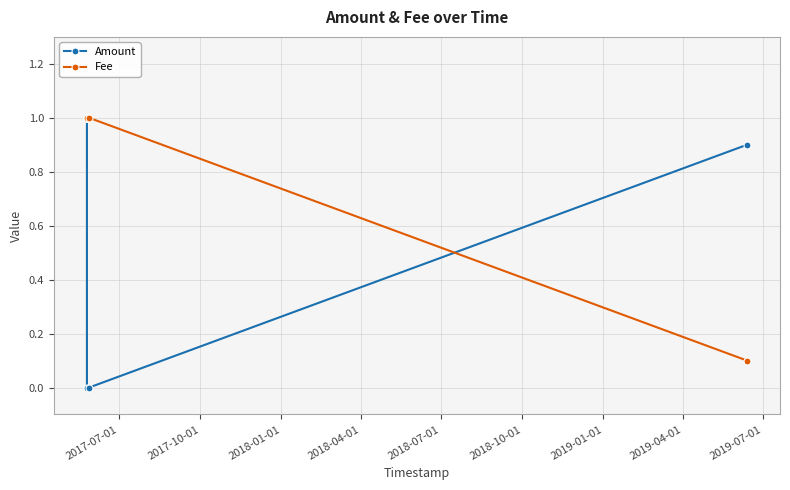

At how many categories does at least one series exceed 0?

5